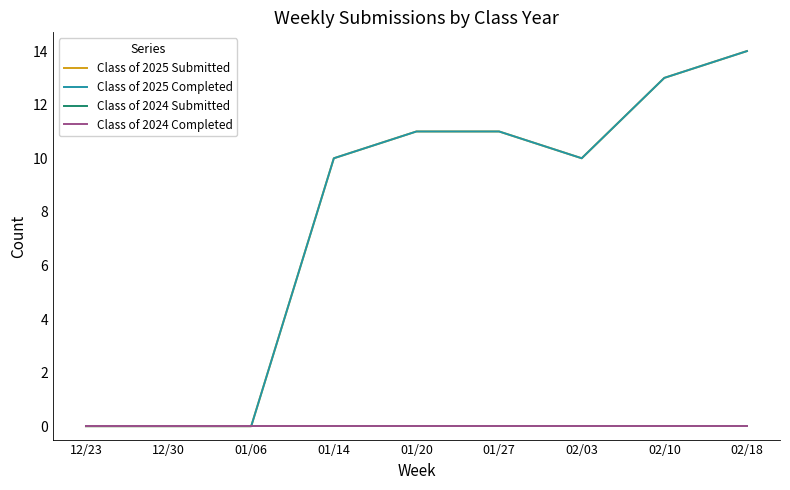

At how many categories does at least one series exceed 3?

6